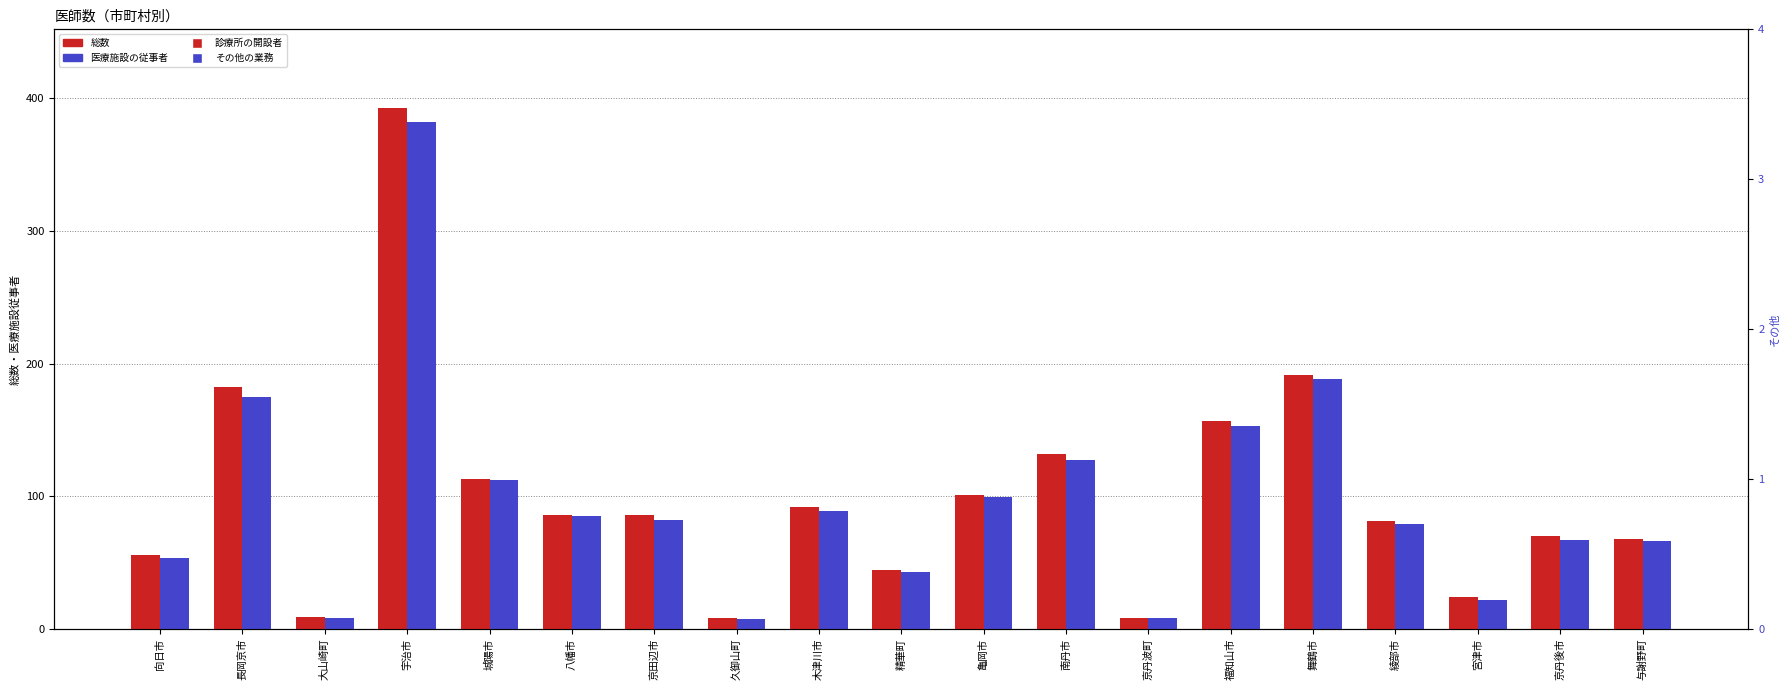

Is the value of 診療所の開設者又は法人の代表者 at 大山崎町 greater than the value of 医療施設の従事者 at 京丹後市?

No